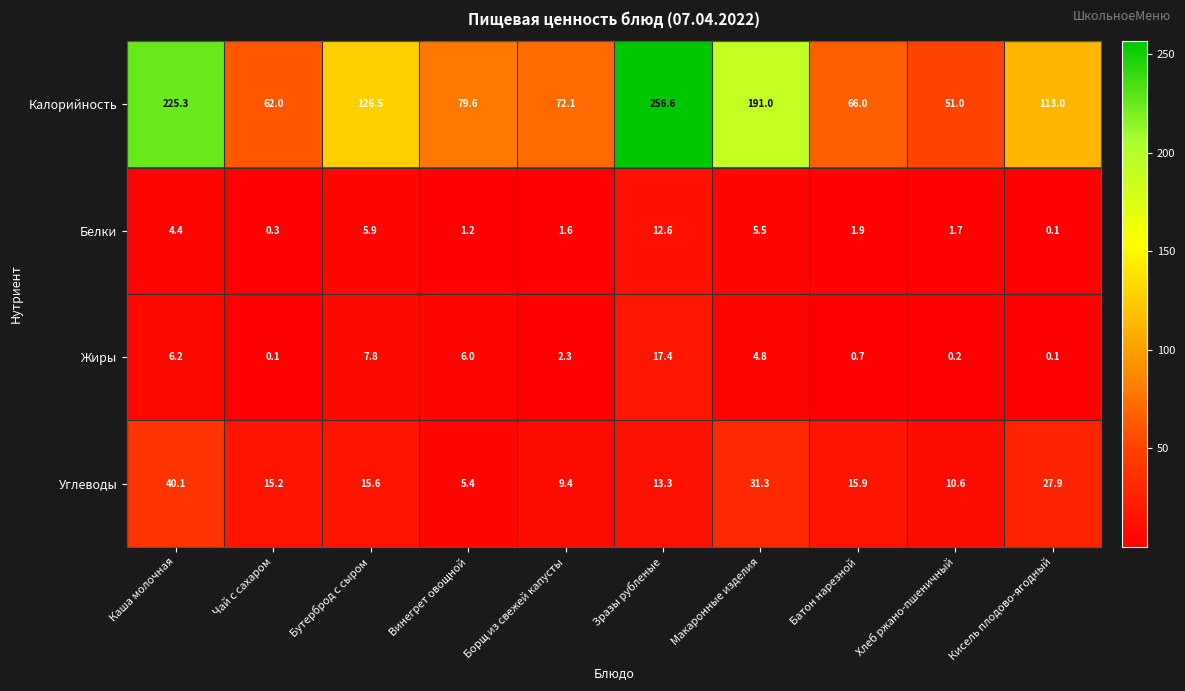

Which series has the widest spread of values?

Калорийность